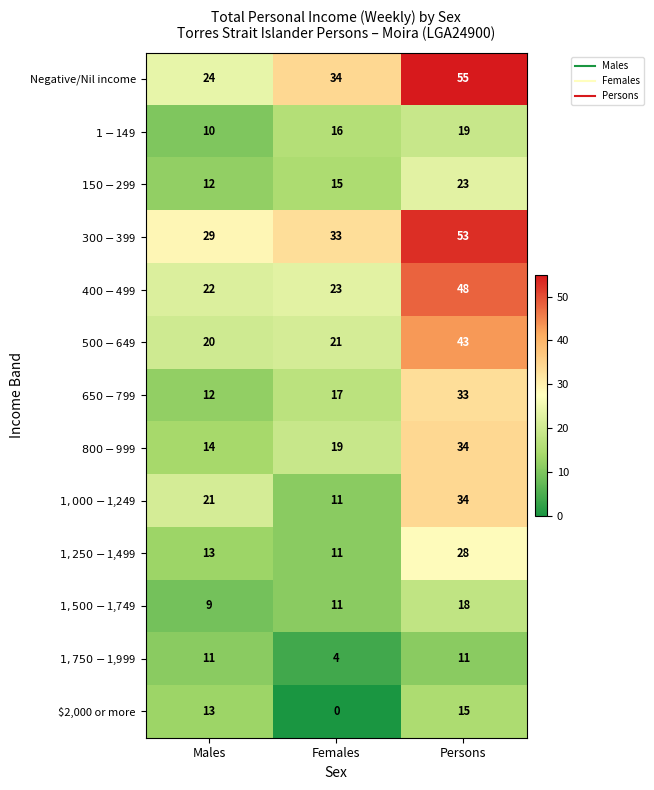

What is the total value across all series at Females?

215